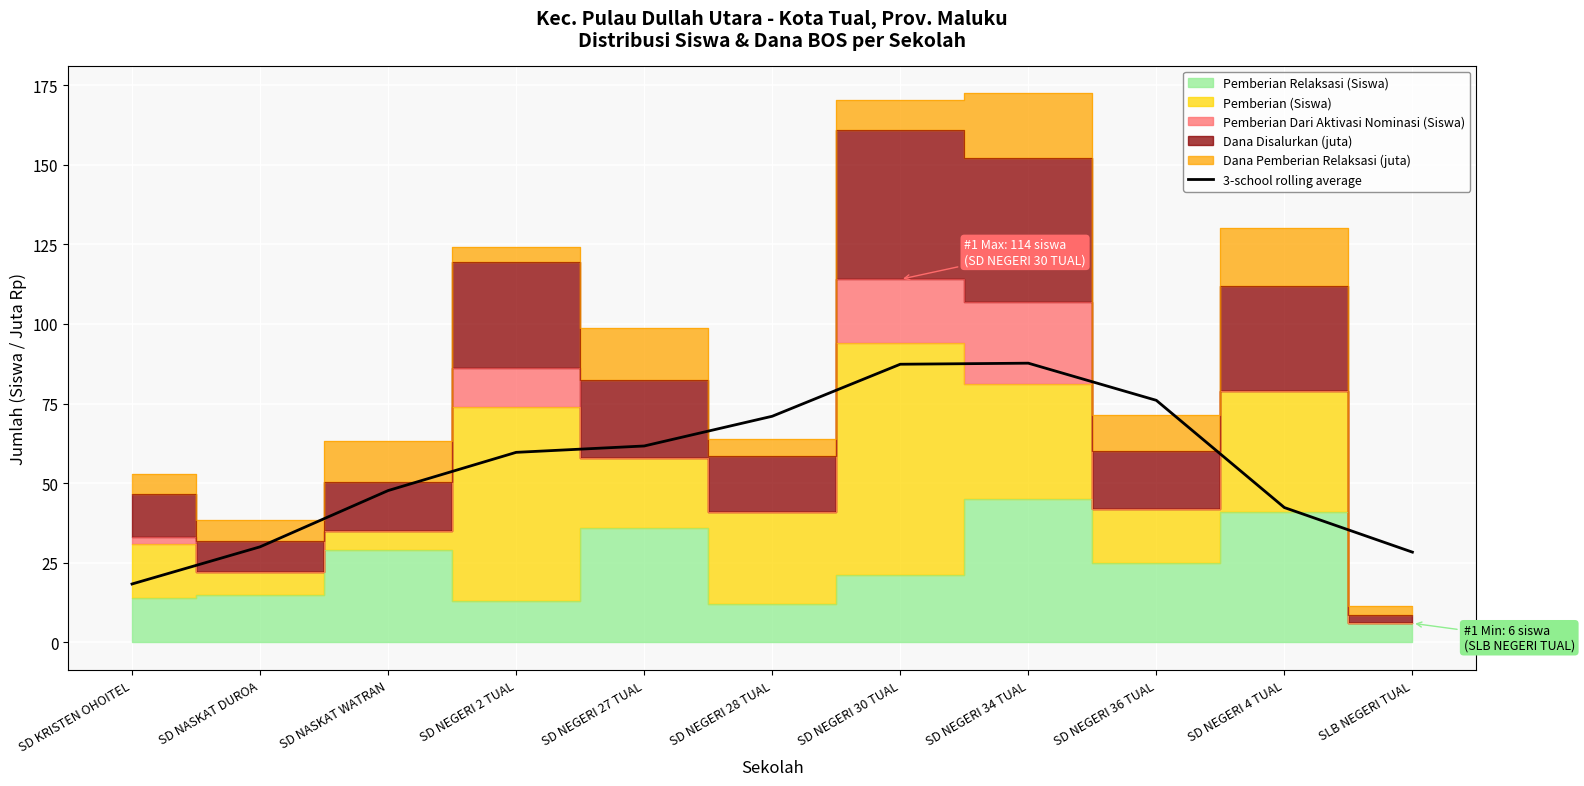

The chart shows a value of 28.3 at SLB NEGERI TUAL. True or false?

True